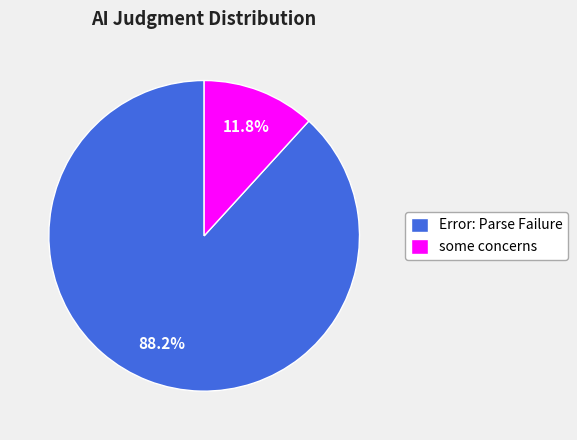

How many slices are in this pie chart?

2